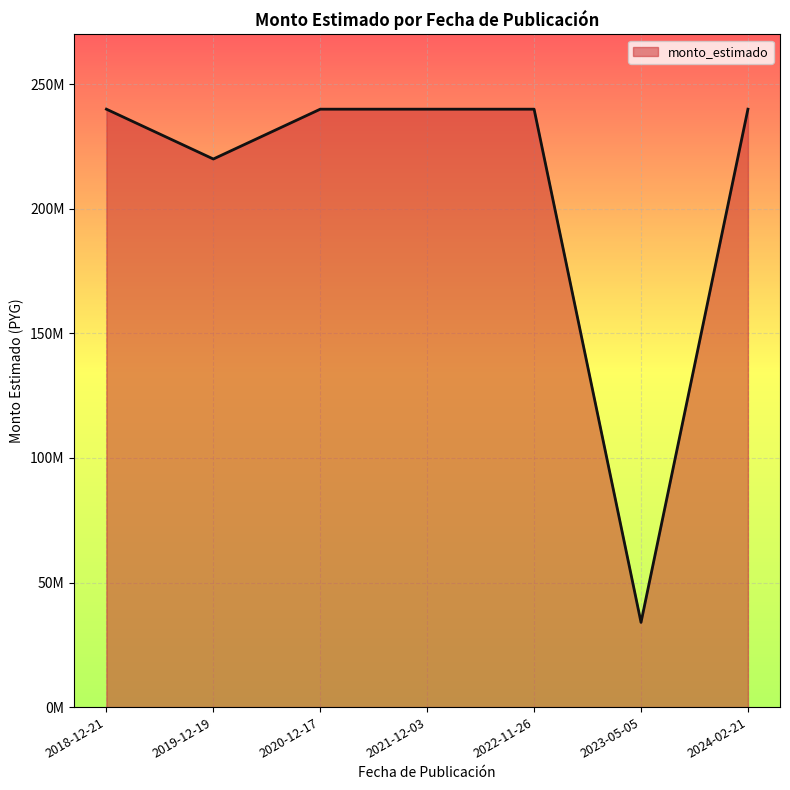

Is this an area chart (filled region under the line)?

Yes